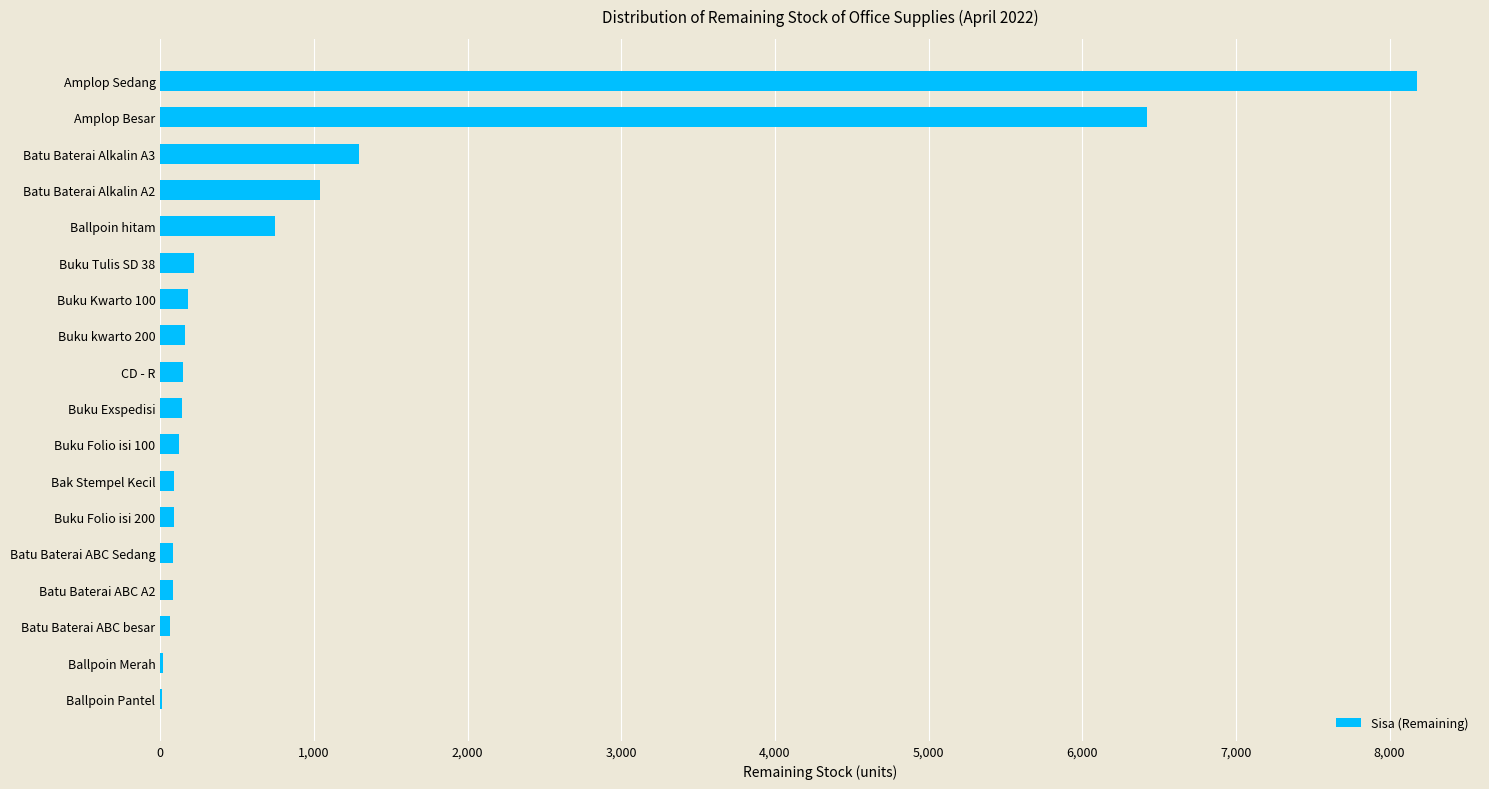

Which label corresponds to the largest value in the chart?

Amplop Sedang